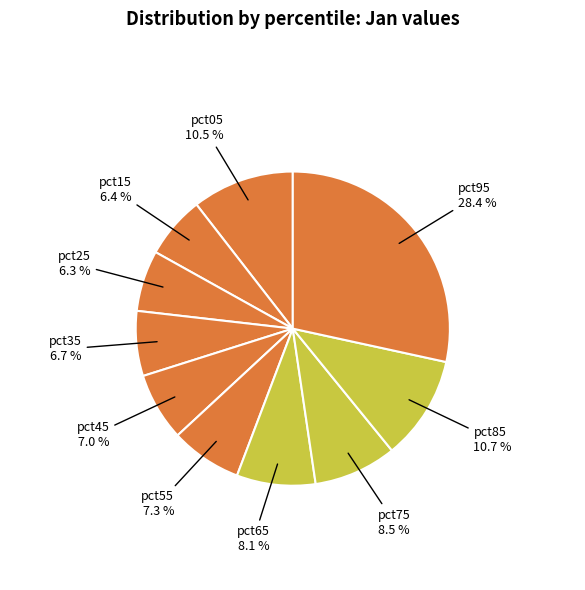

Do pct55 and pct35 together represent more than half of the pie?

No